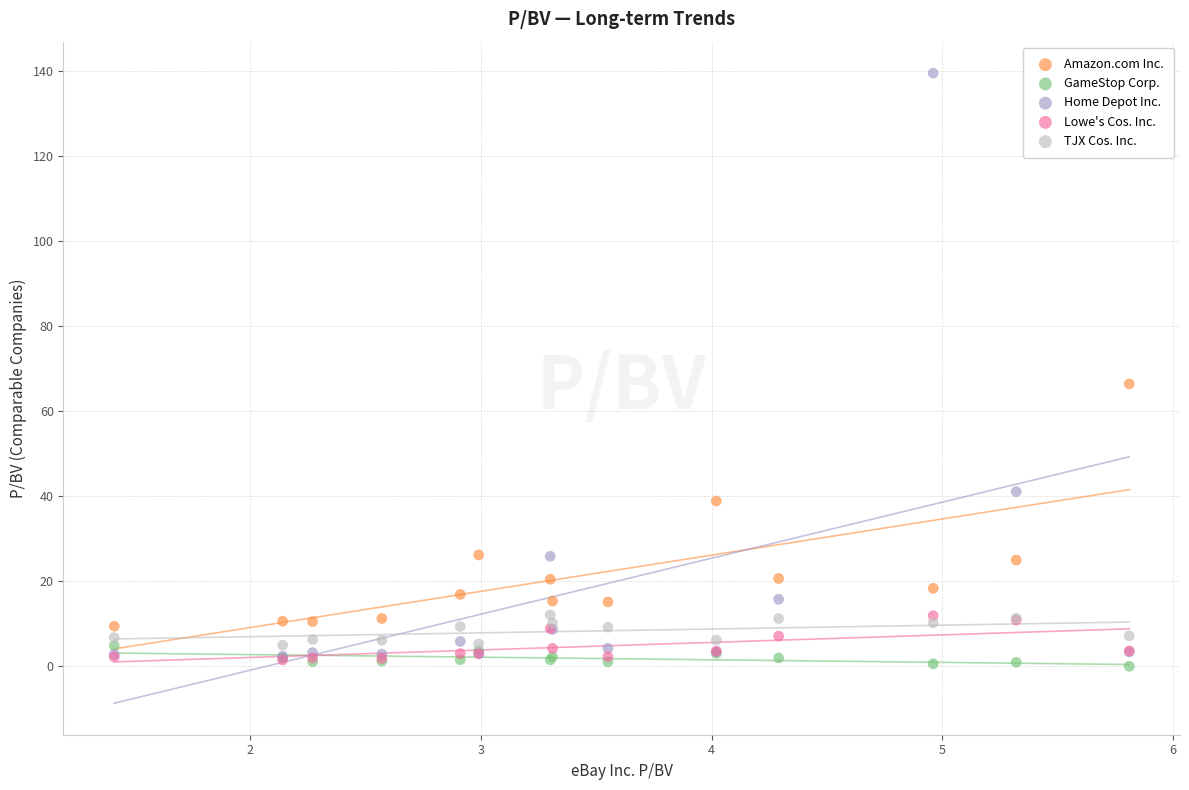

Which series contains the lowest Y value?

GameStop Corp.